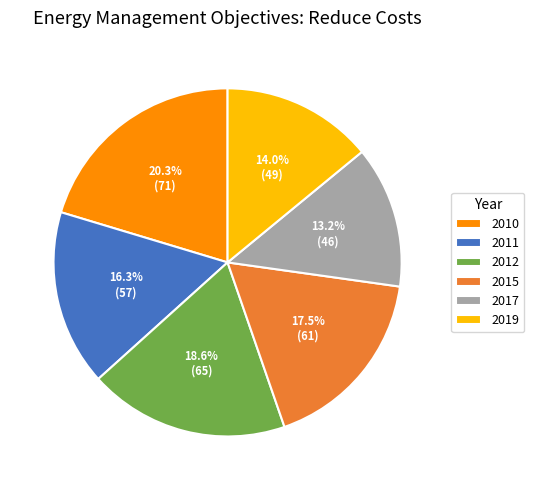

Rank the categories by value from highest to lowest.

2010, 2012, 2015, 2011, 2019, 2017